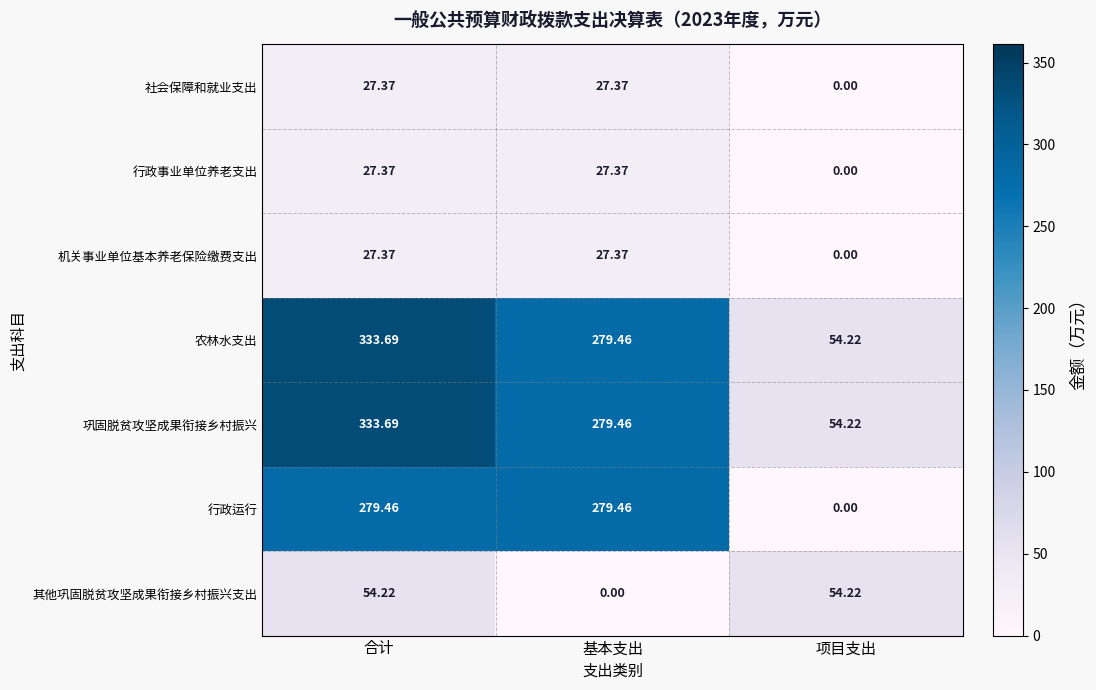

List the labels in order of 农林水支出 value, smallest first.

项目支出, 基本支出, 合计